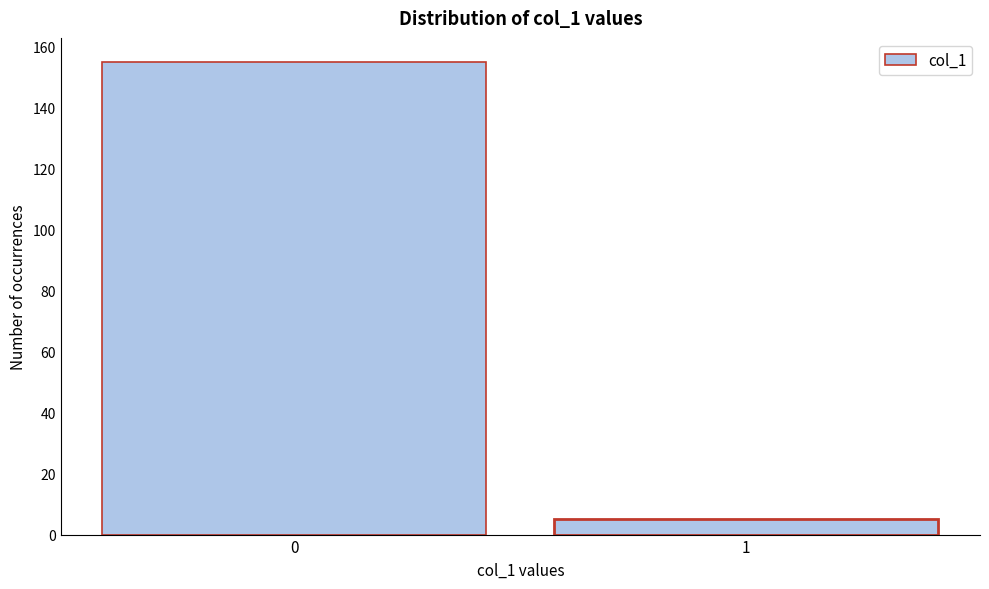

Reading left to right, extract all data points from this chart.

0=155	1=5